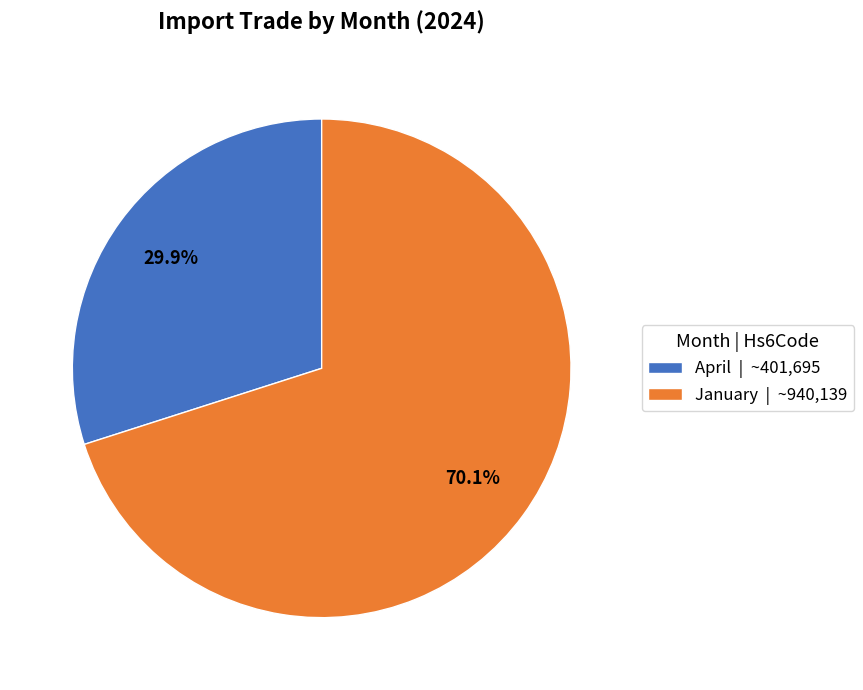

Which has a higher value, April or January?

January